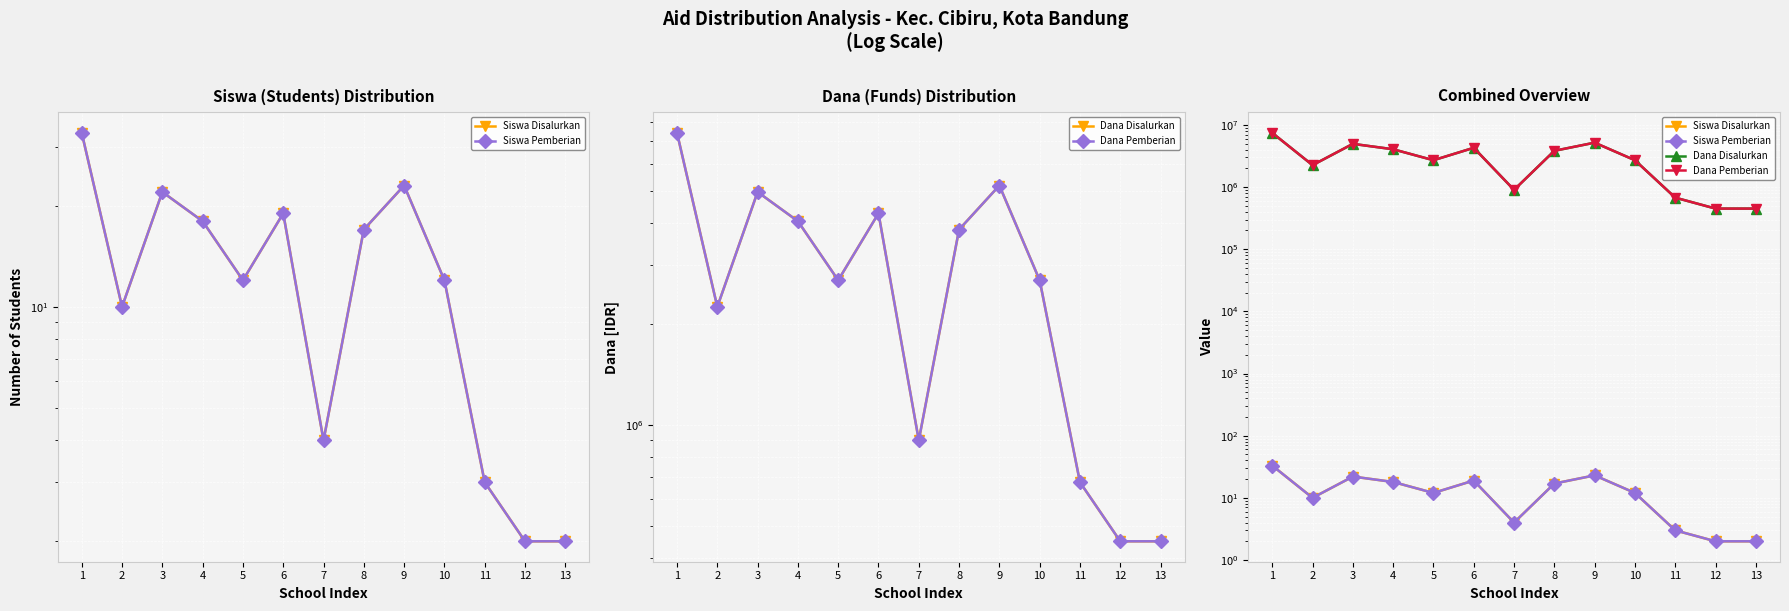

At which label does Siswa Disalurkan first exceed 12?

1